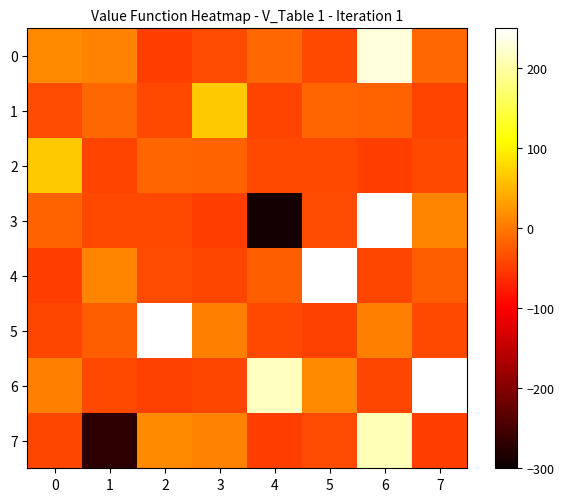

List the series in order of their peak value, lowest first.

1, 2, 7, 0, 3, 4, 5, 6